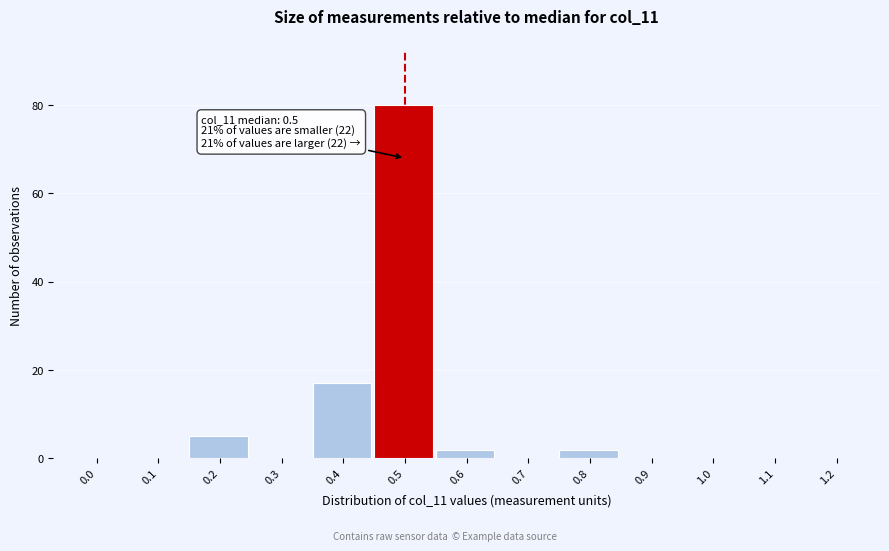

Reading right to left, extract all data points from this chart.

1.2=0	1.1=0	1.0=0	0.9=0	0.8=2	0.7=0	0.6=2	0.5=80	0.4=17	0.3=0	0.2=5	0.1=0	0.0=0